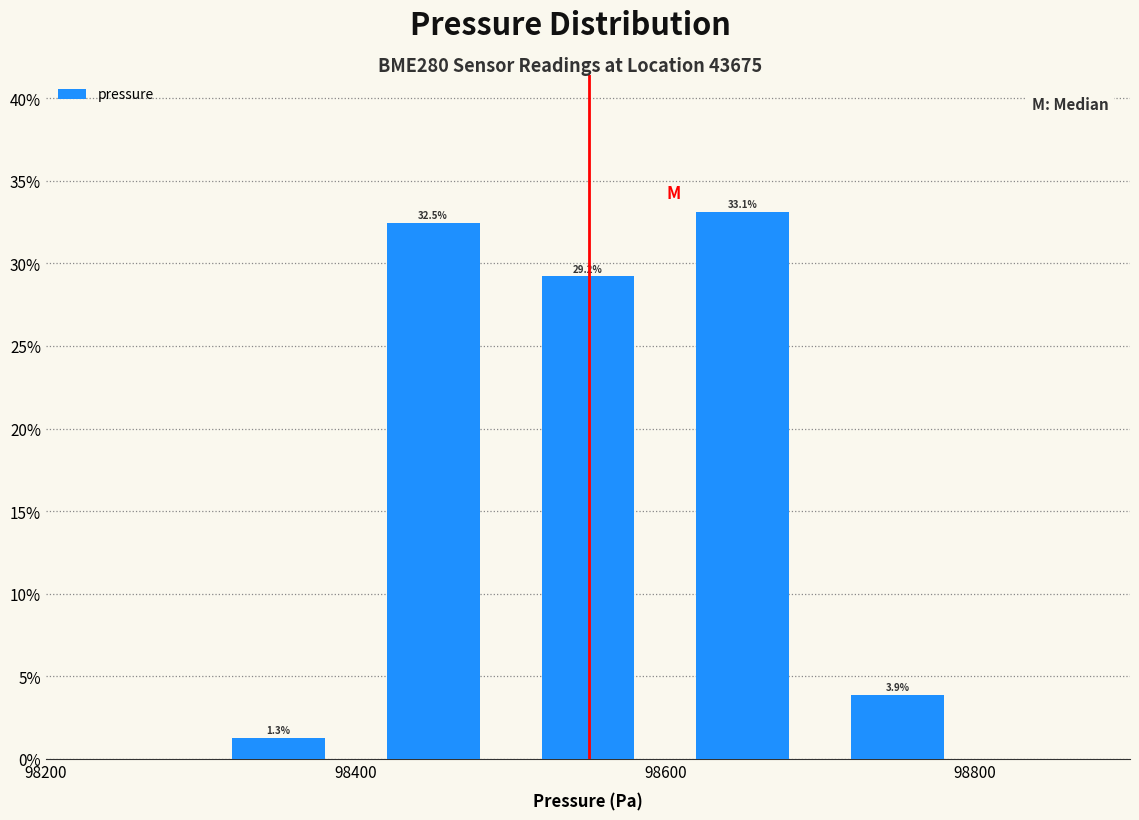

Reading left to right, transcribe this chart: for each bar, give the range it covers on the x-axis and its height.

98300 to 98400: 1.3
98400 to 98500: 32.5
98500 to 98600: 29.2
98600 to 98700: 33.1
98700 to 98800: 3.9